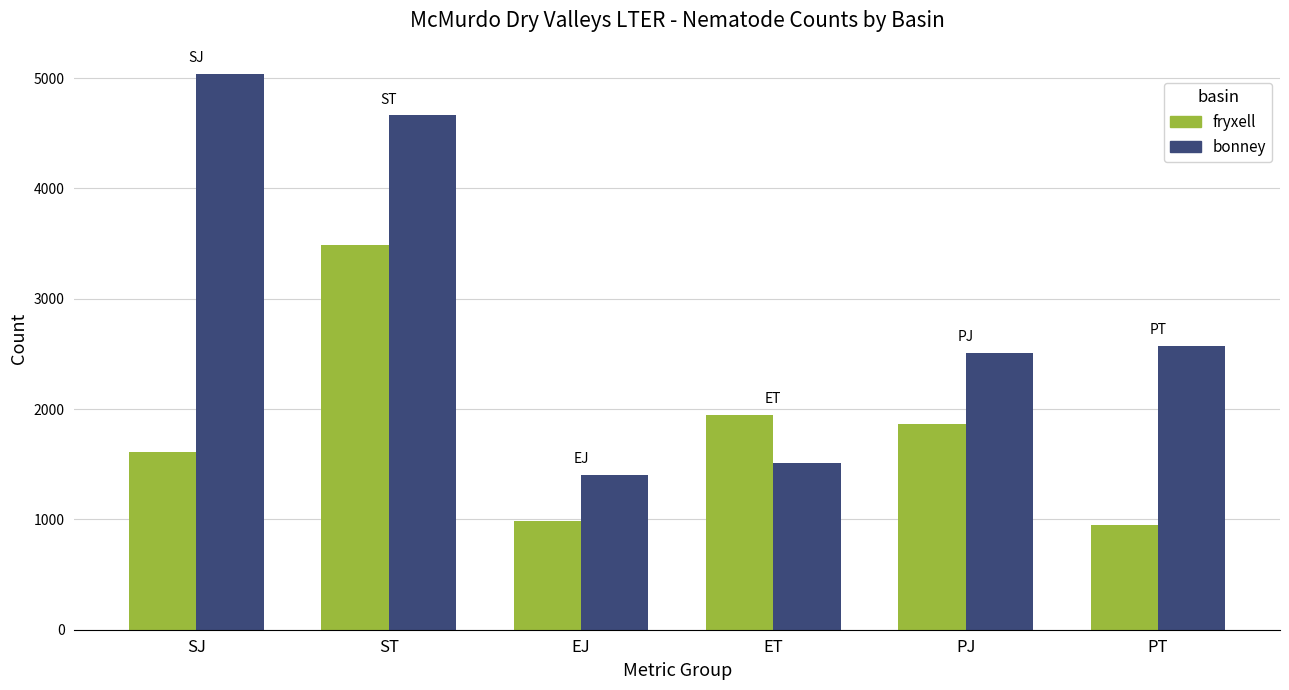

Reading left to right, list all the values displayed in this chart.

fryxell: 1614	3488	981	1946	1869	949
bonney: 5035	4661	1402	1512	2512	2572